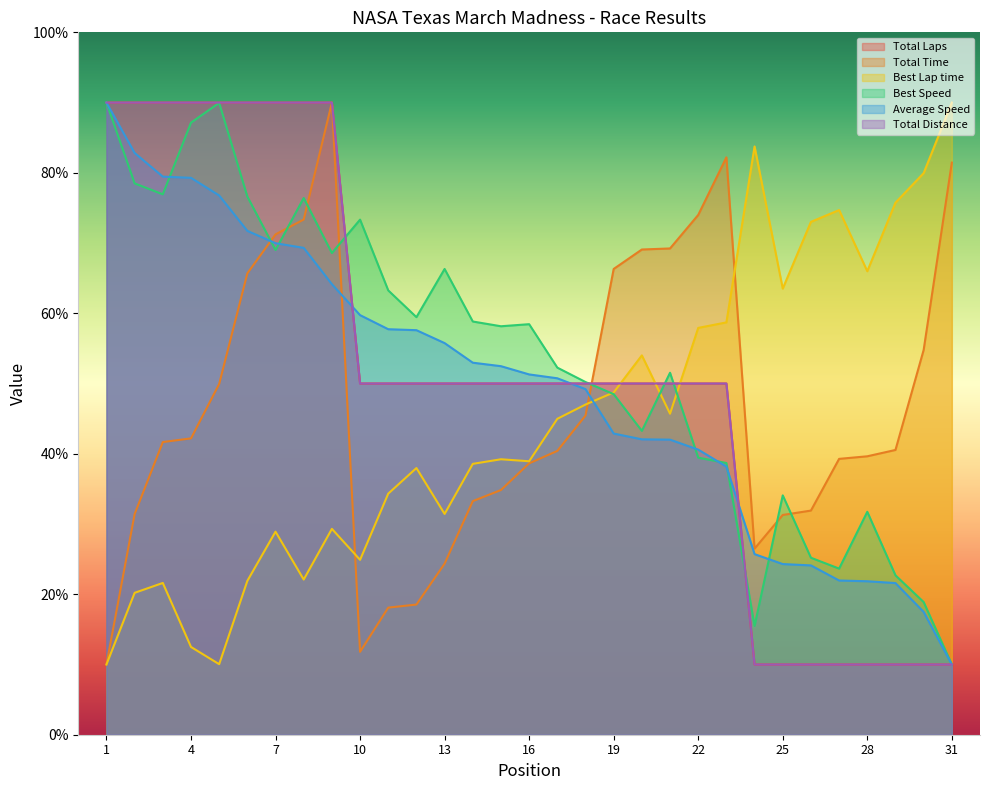

At which label does Best Speed reach its peak?

1